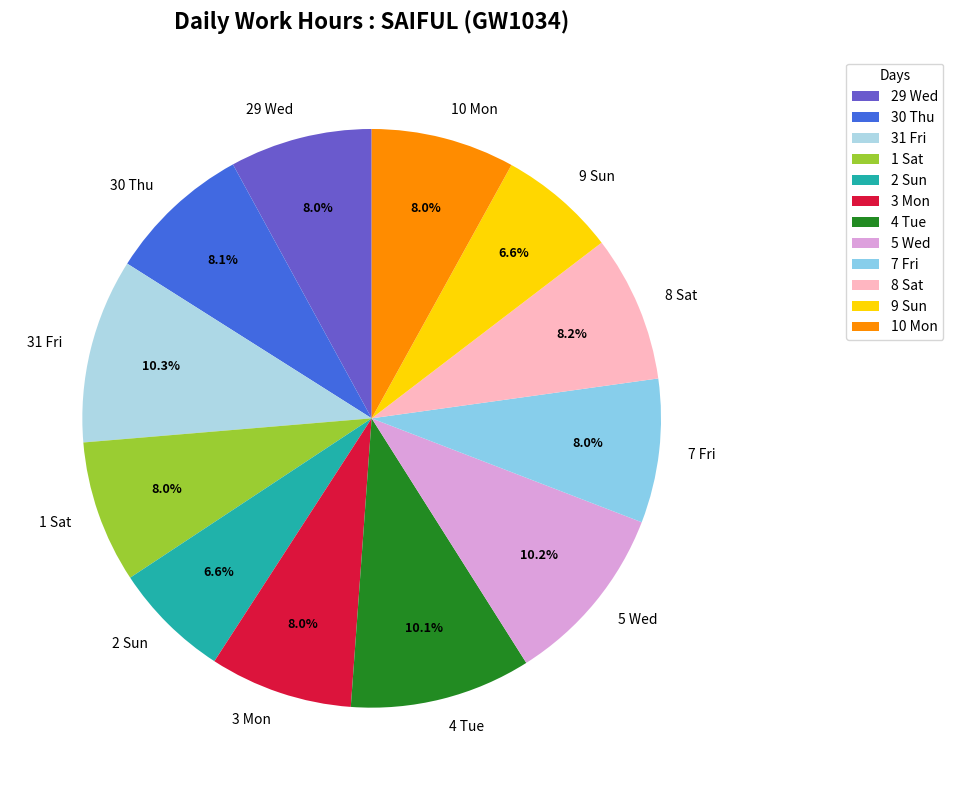

Is there any slice that represents more than half of the pie?

No